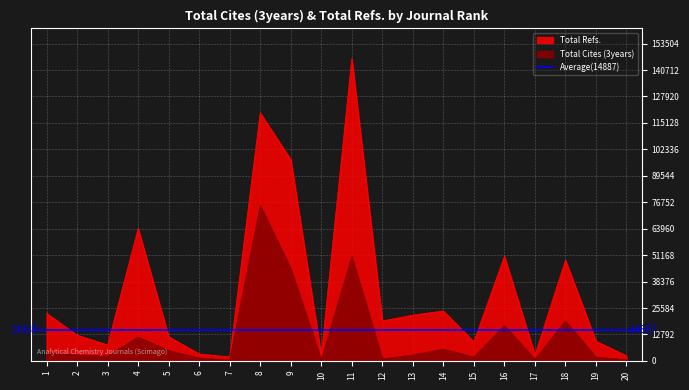

Is it true that Total Refs. equals 194420 at 8?

False